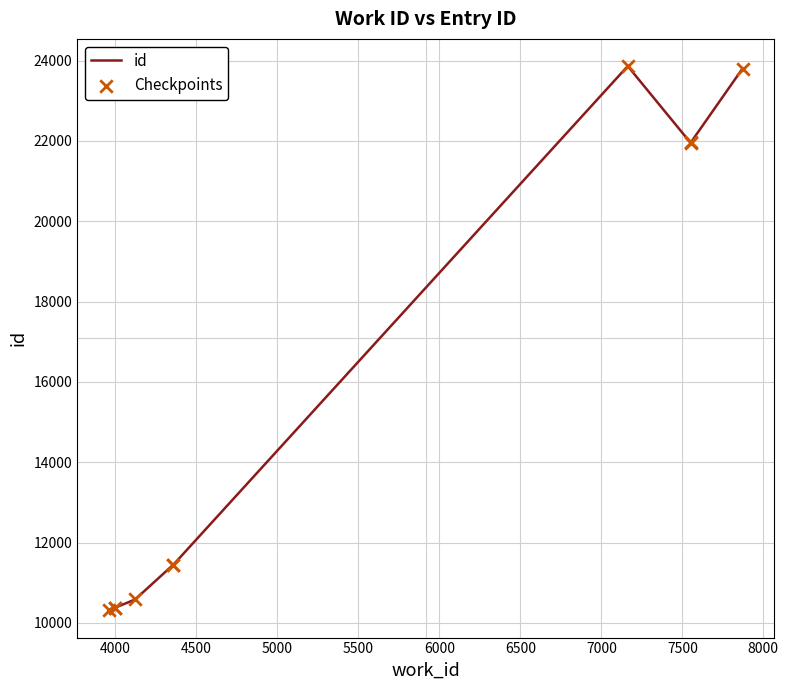

What are all the series names shown in the legend?

id, Checkpoints